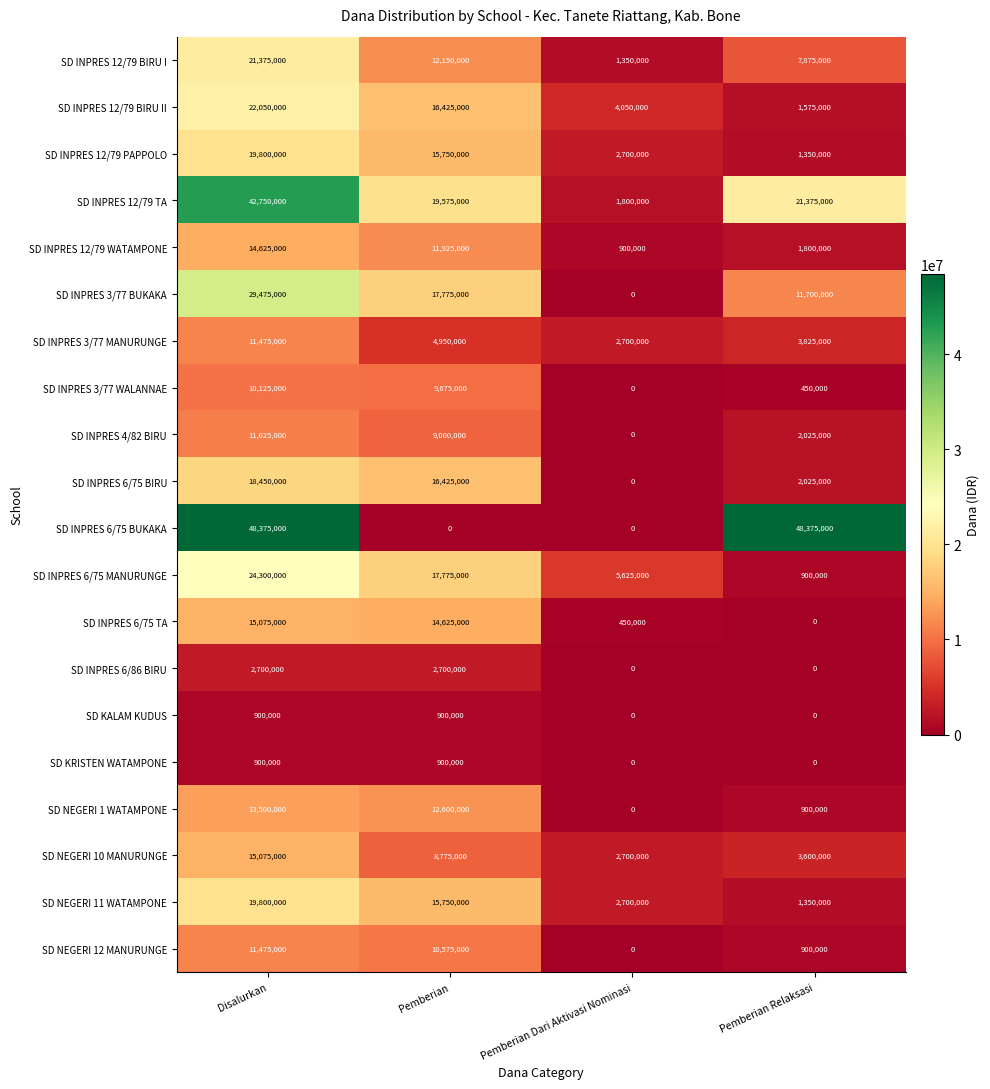

How many values in SD INPRES 3/77 BUKAKA are above zero?

3